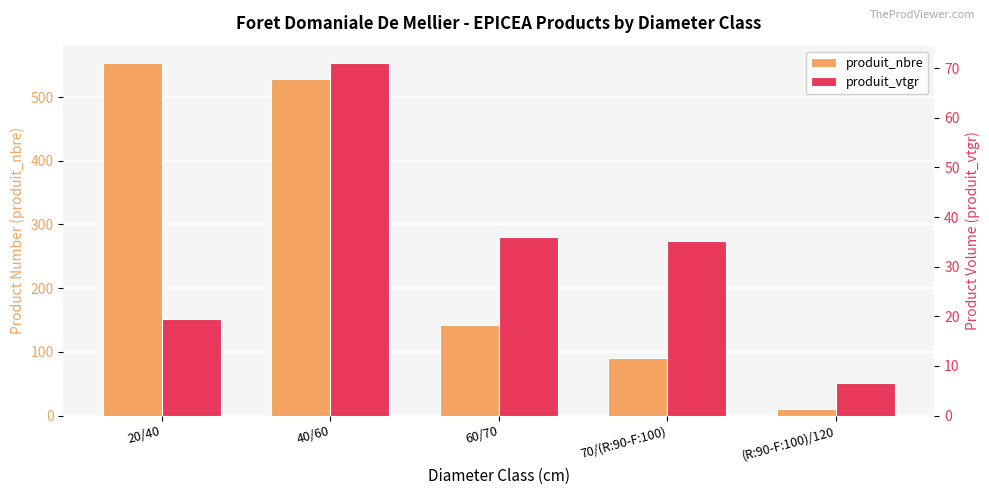

What is the maximum value for produit_nbre?

553.0